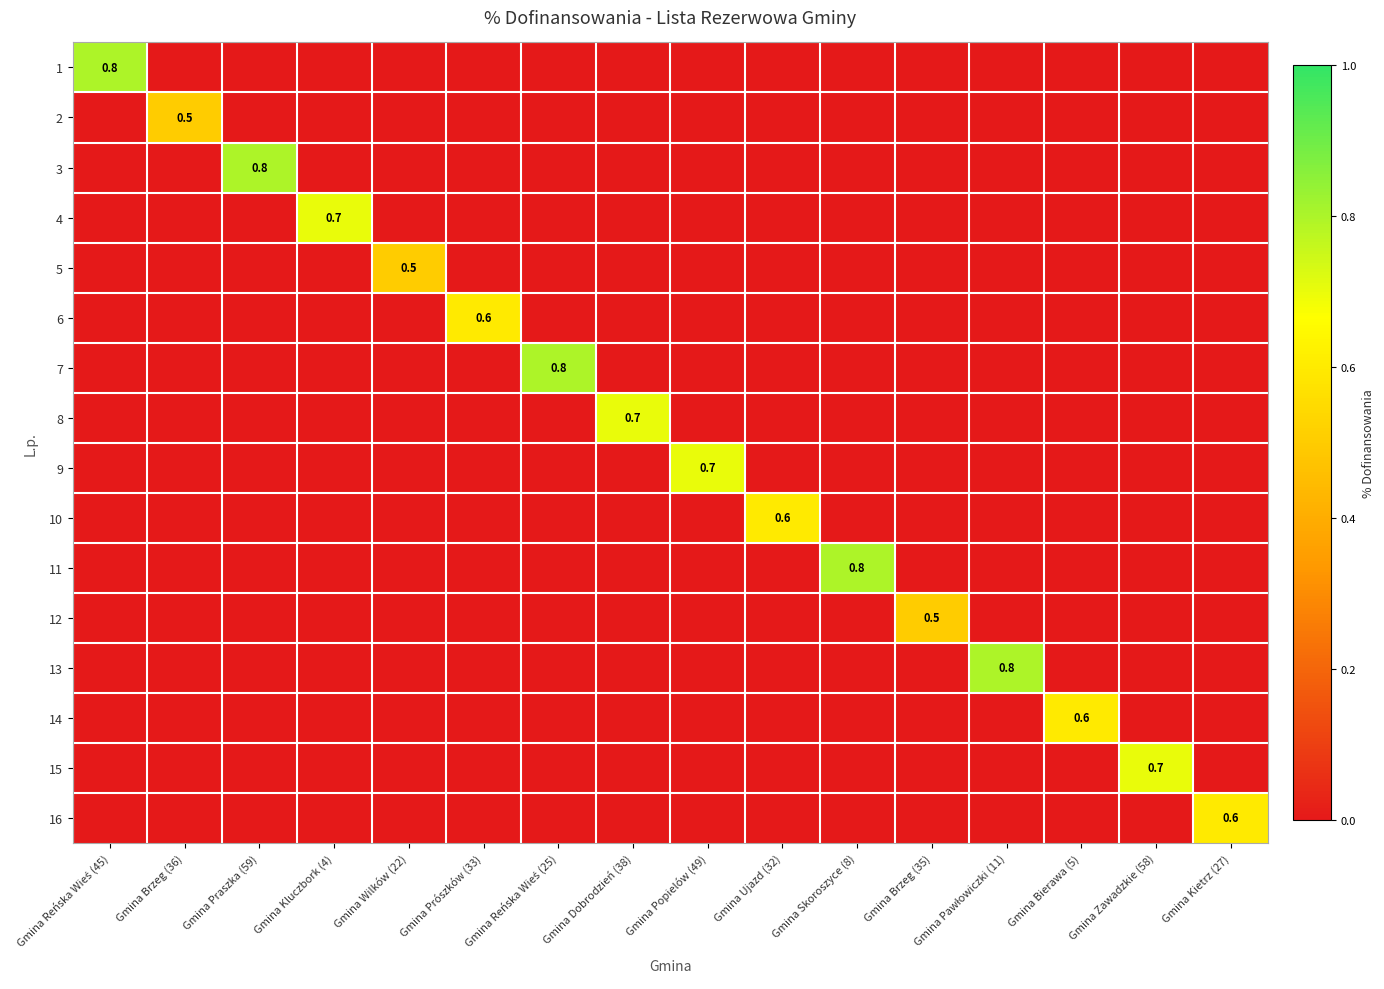

What is the maximum value shown in the chart?

0.8